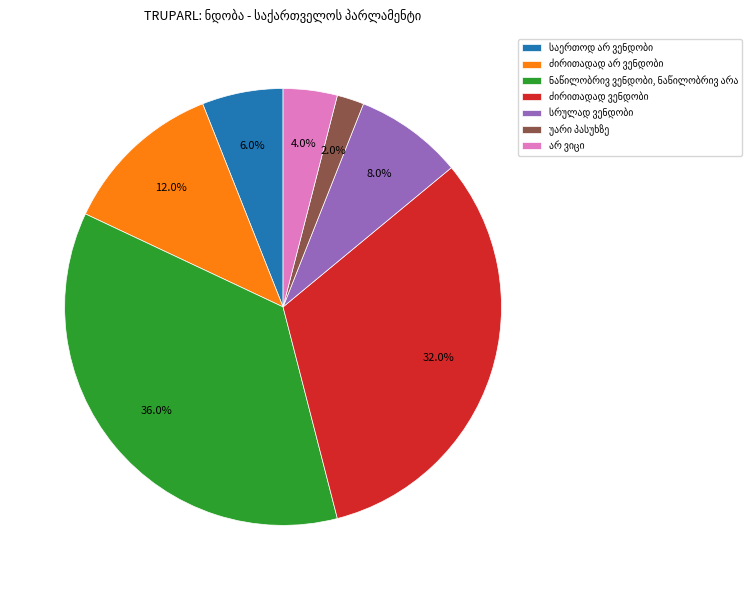

How many slices are in this pie chart?

7